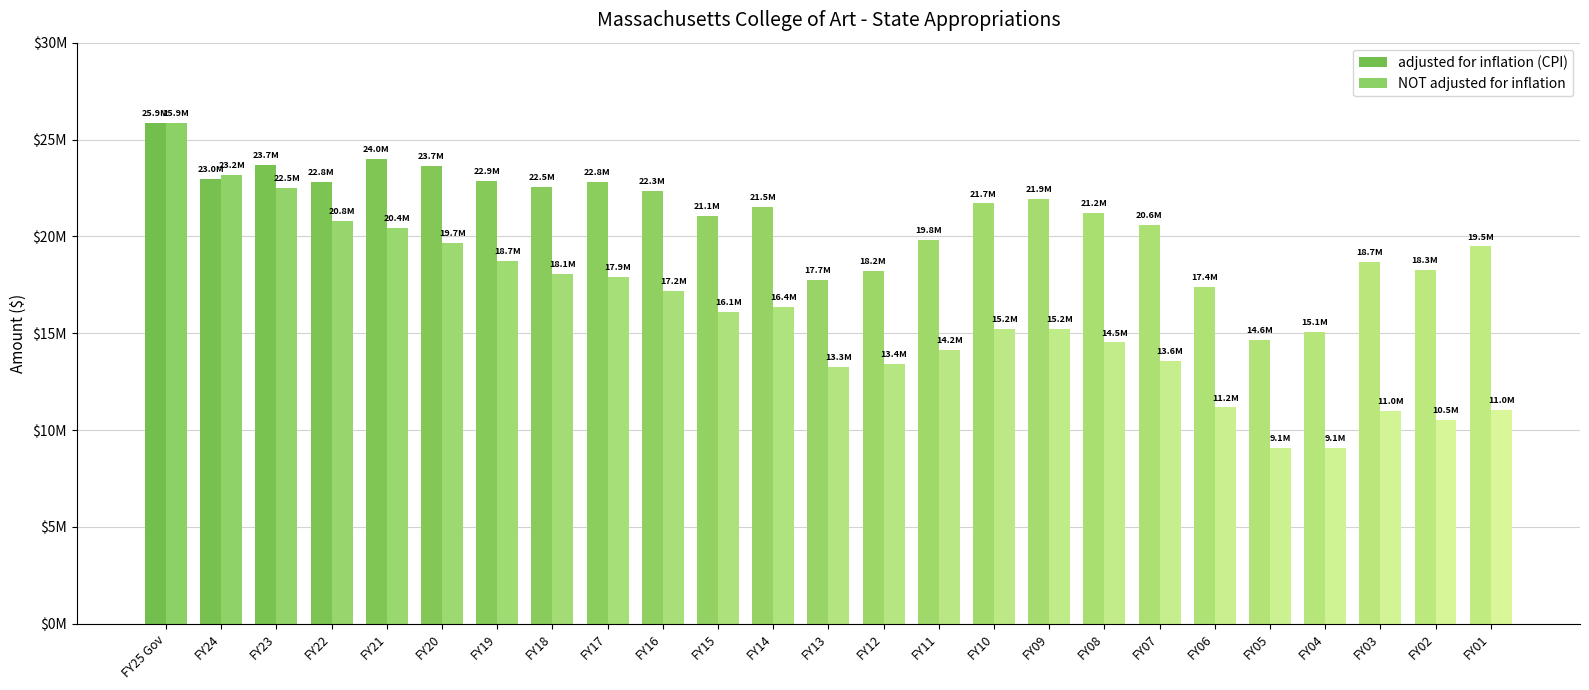

List the series in order of their peak value, lowest first.

adjusted for inflation (CPI), NOT adjusted for inflation